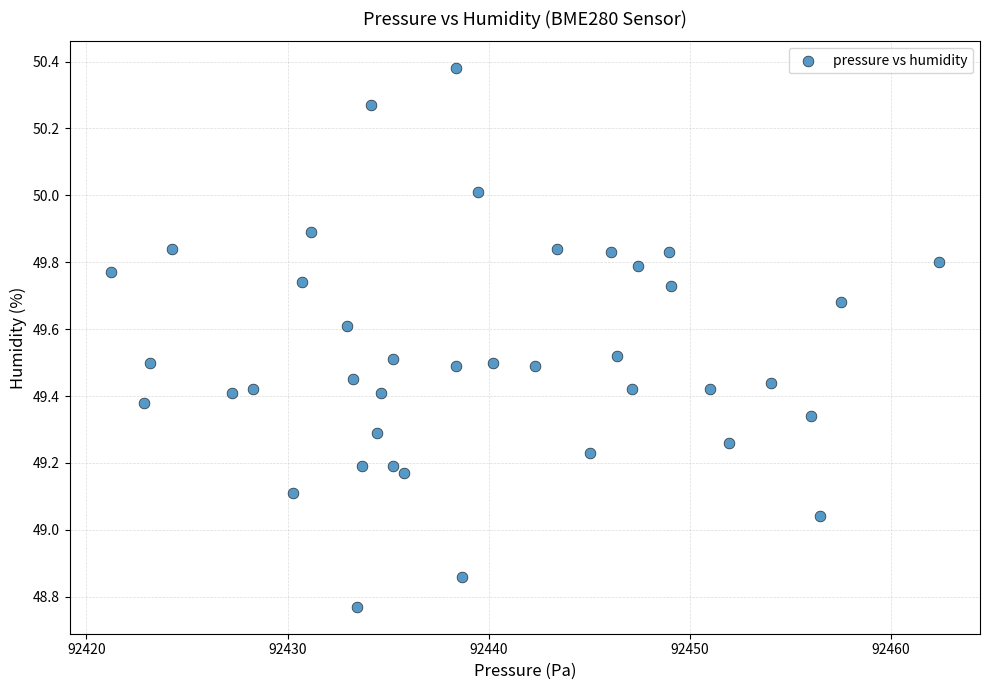

What is the range of X values (max minus min)?

41.2